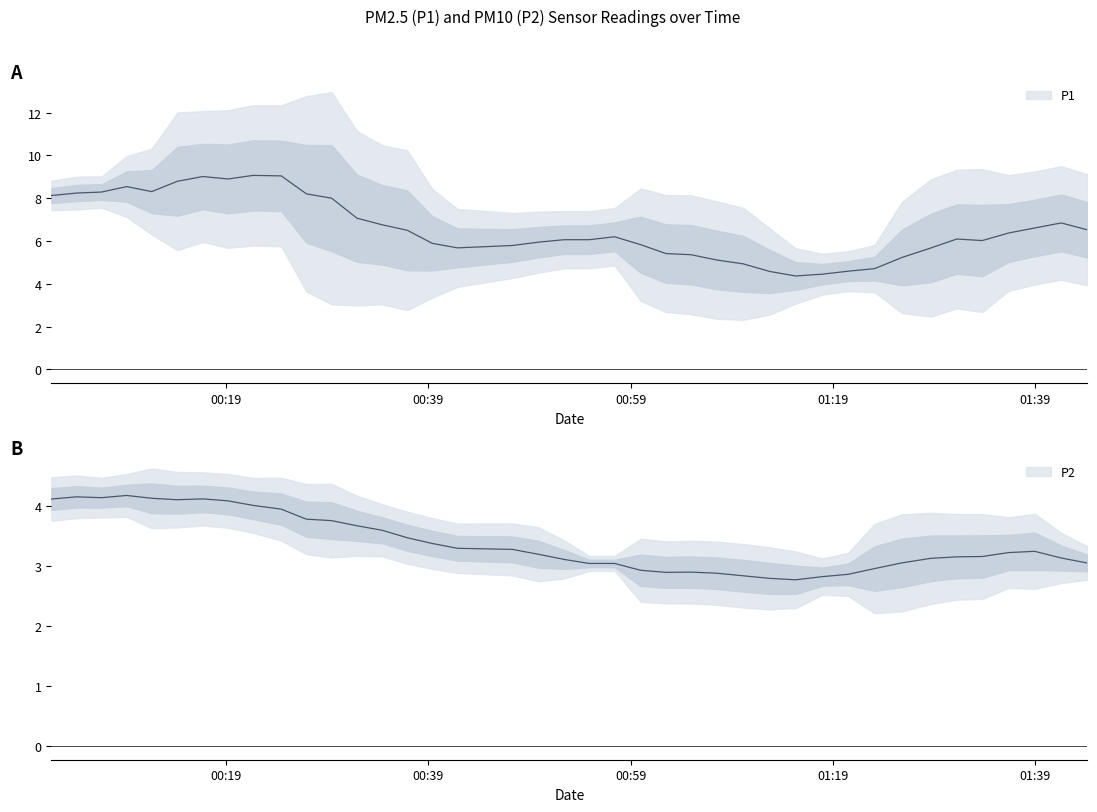

Reading left to right, what are all the values shown in this chart?

P1: 0=8.2	1=8.5	2=7.6	3=8.3	4=8.7	5=8.5	6=10.1	7=6.5	8=11.9	9=9.1	10=7.5	11=9.9	12=8.4	13=4.2	14=5.1	15=5.3	16=7.0	17=5.7	18=5.6	19=6.9	20=5.0	21=6.2	22=6.1	23=7.0	24=6.6	25=3.0	26=4.0	27=4.6	28=4.5	29=4.9	30=4.5	31=5.1	32=3.6	33=5.0	34=5.4	35=8.1	36=8.0	37=7.4	38=4.6	39=6.1
P2: 0=4.0	1=4.4	2=3.9	3=4.2	4=4.3	5=4.1	6=4.4	7=3.7	8=4.2	9=4.0	10=4.0	11=3.8	12=3.6	13=3.2	14=3.5	15=3.6	16=3.5	17=3.1	18=3.1	19=3.1	20=3.1	21=2.9	22=3.0	23=3.0	24=3.1	25=2.3	26=2.8	27=3.1	28=2.8	29=2.7	30=2.7	31=2.9	32=2.7	33=3.1	34=3.8	35=3.5	36=3.2	37=2.9	38=3.0	39=3.1